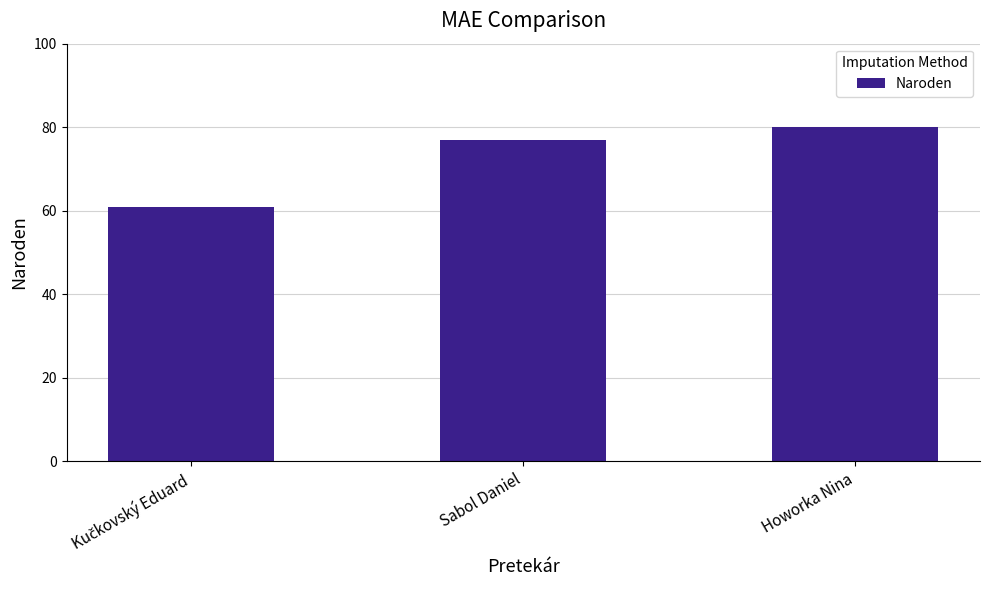

What is the value of the 2nd bar from the left?

77